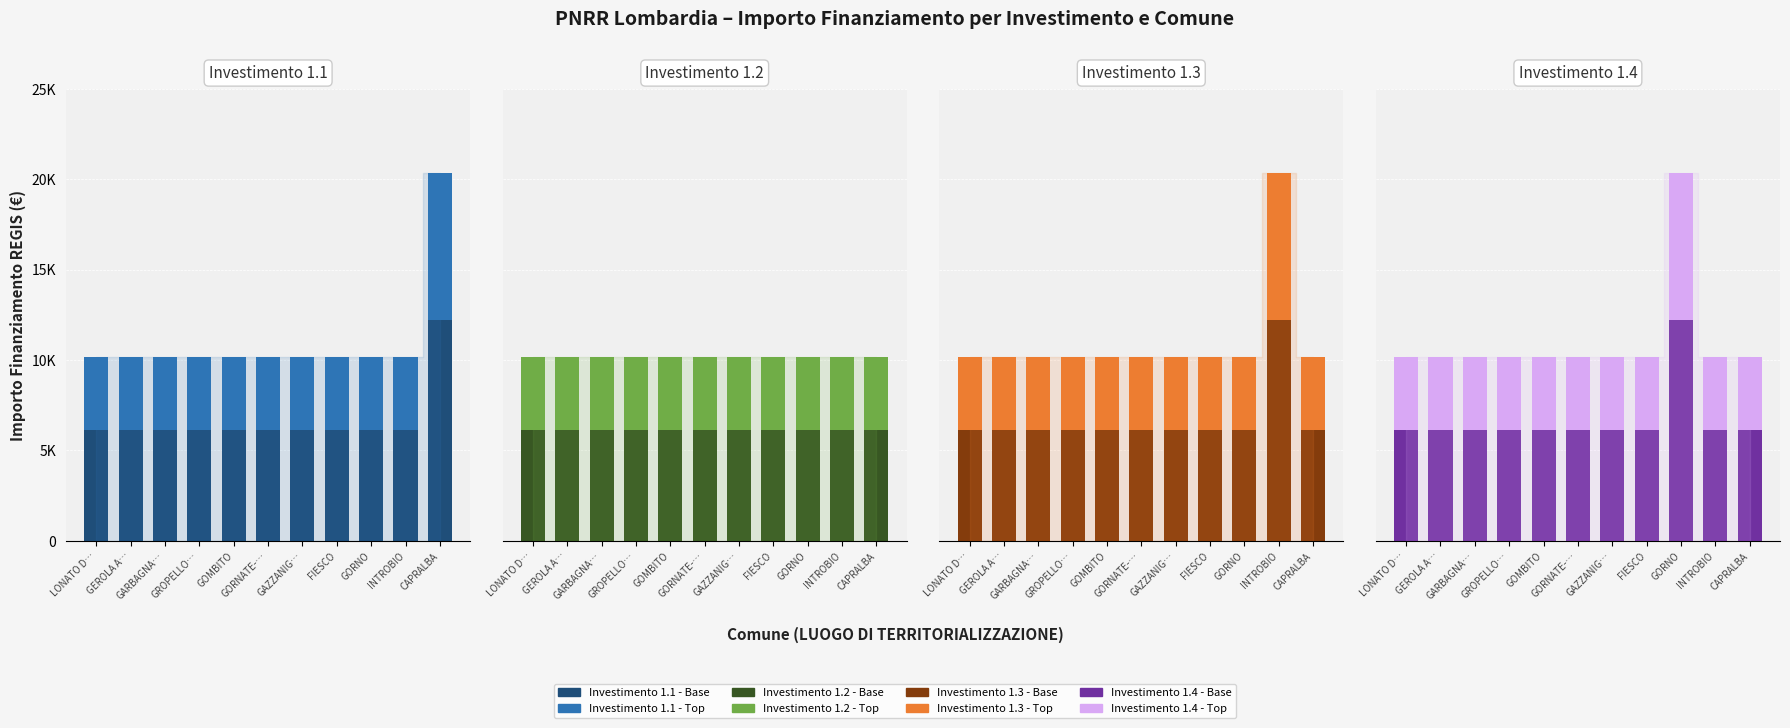

What position from the right is GROPELLO…?

8